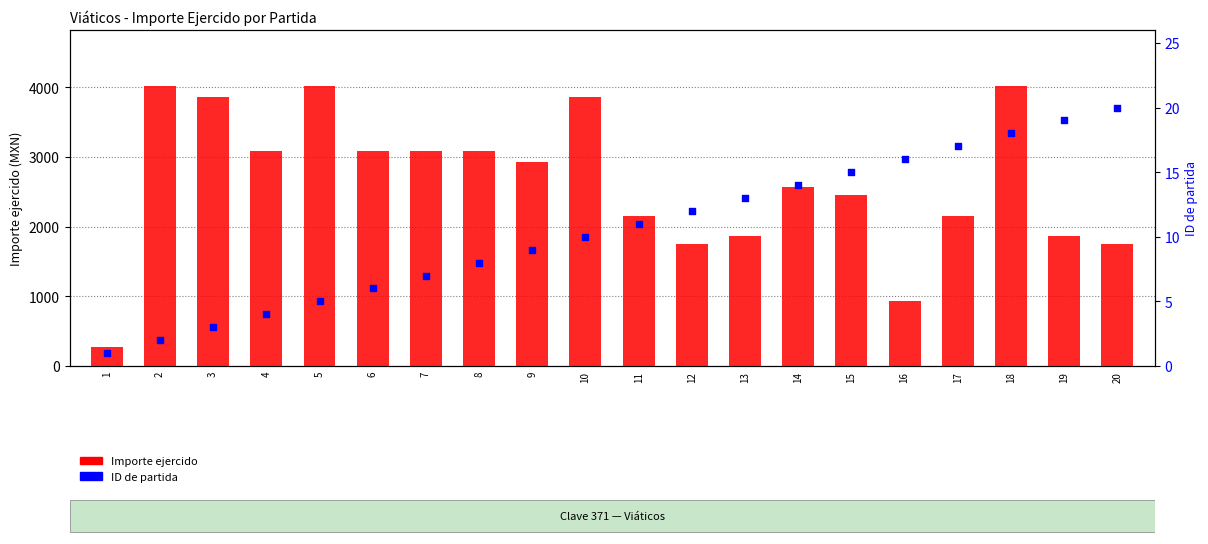

What are all the series names shown in the legend?

Importe ejercido, ID de partida